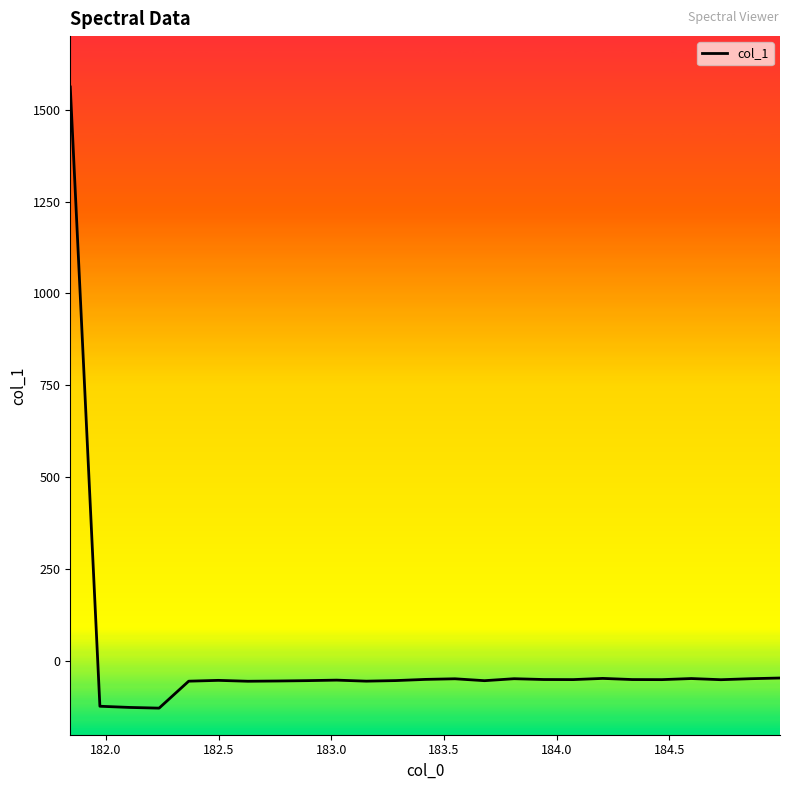

What is the minimum value shown in the chart?

-127.7